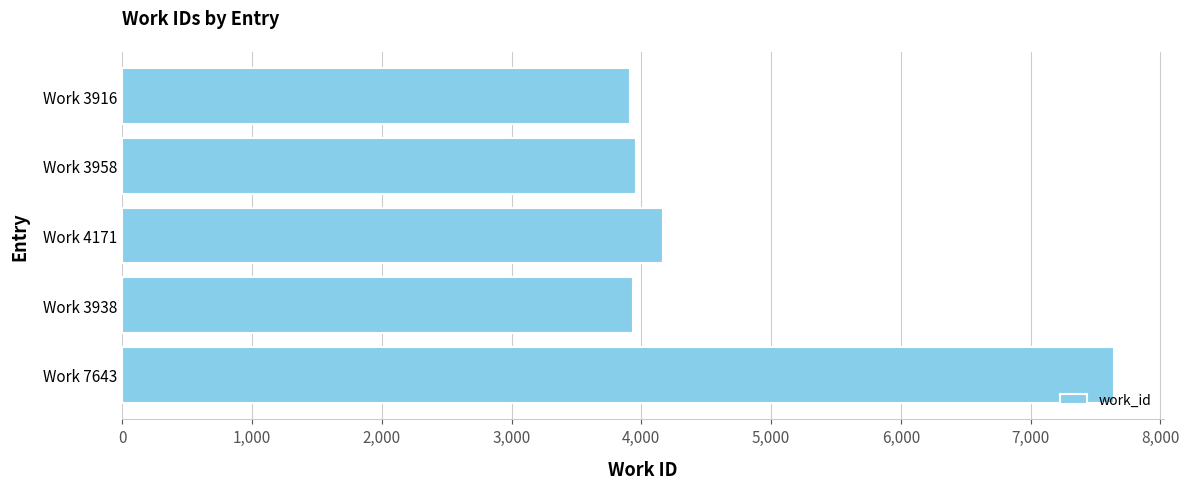

How many distinct data groups are displayed?

1